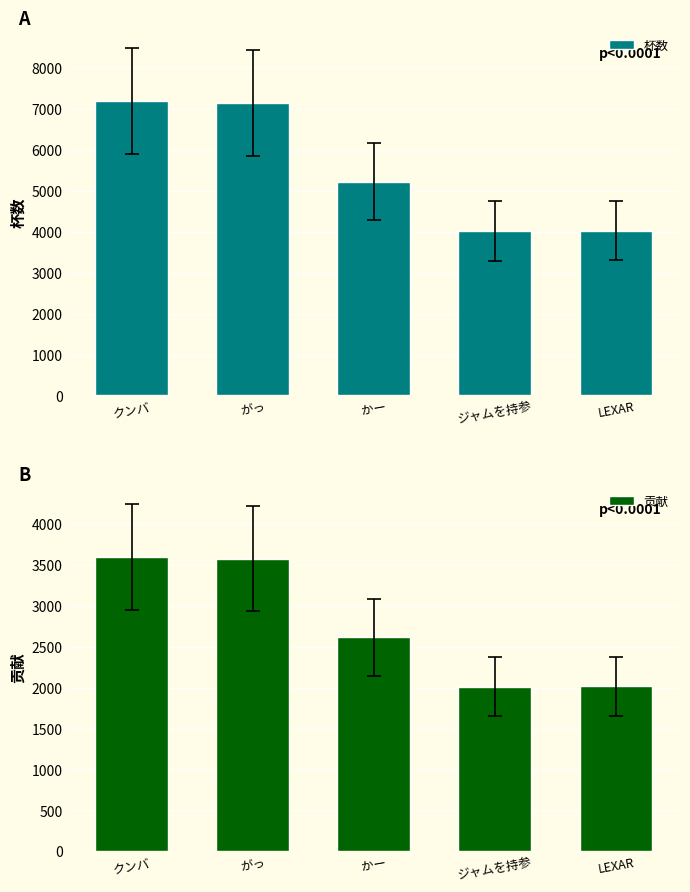

How many values in the 杯数 series exceed 5228?

2